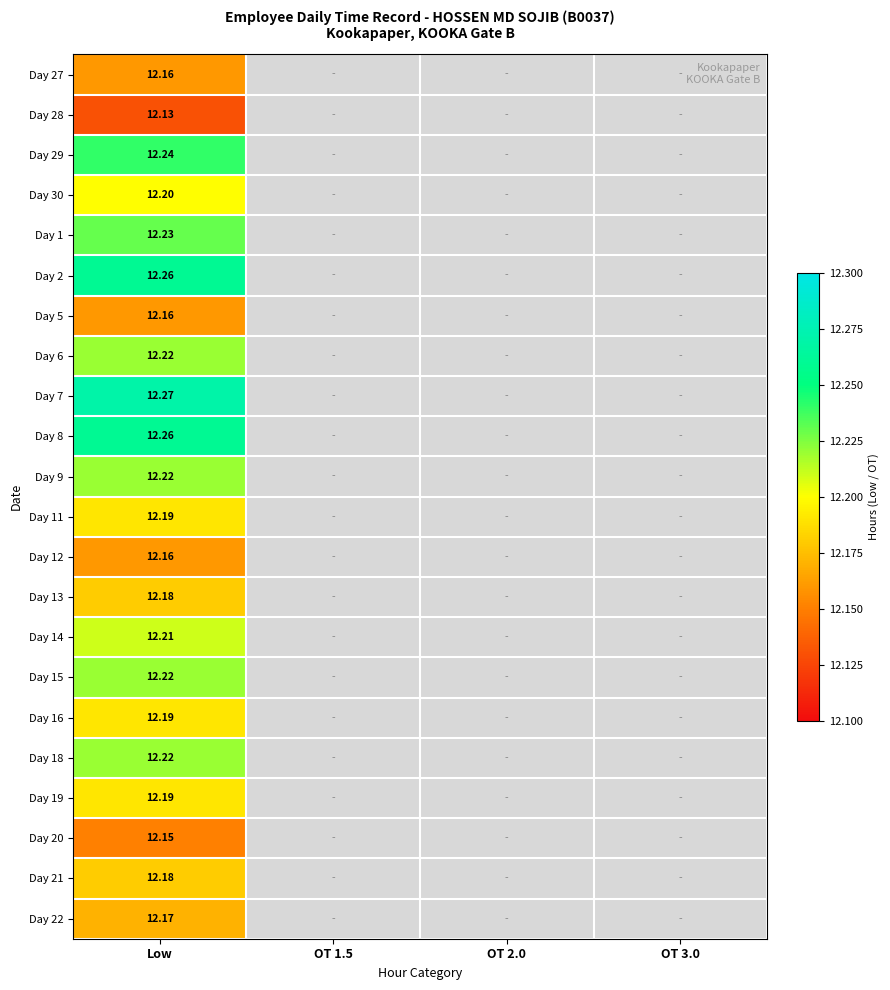

Where is Day 15 nearest to the value 12?

Low